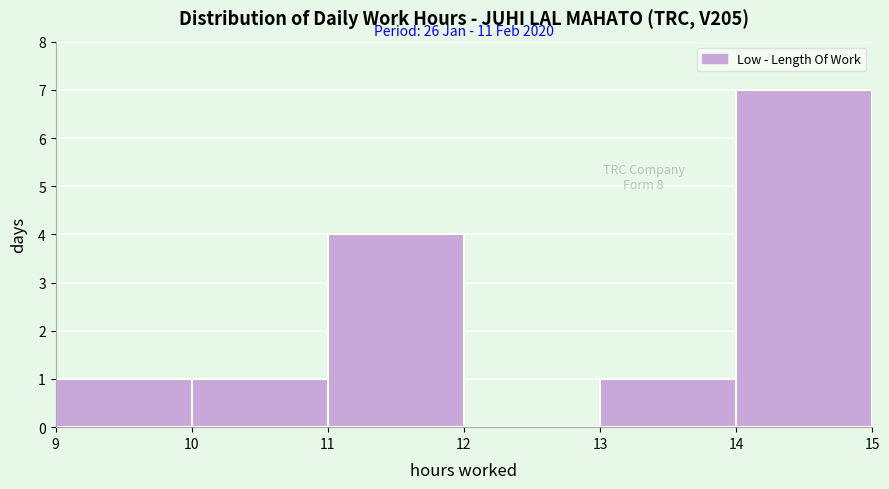

Which range on the x-axis has the tallest bar?

14 to 15